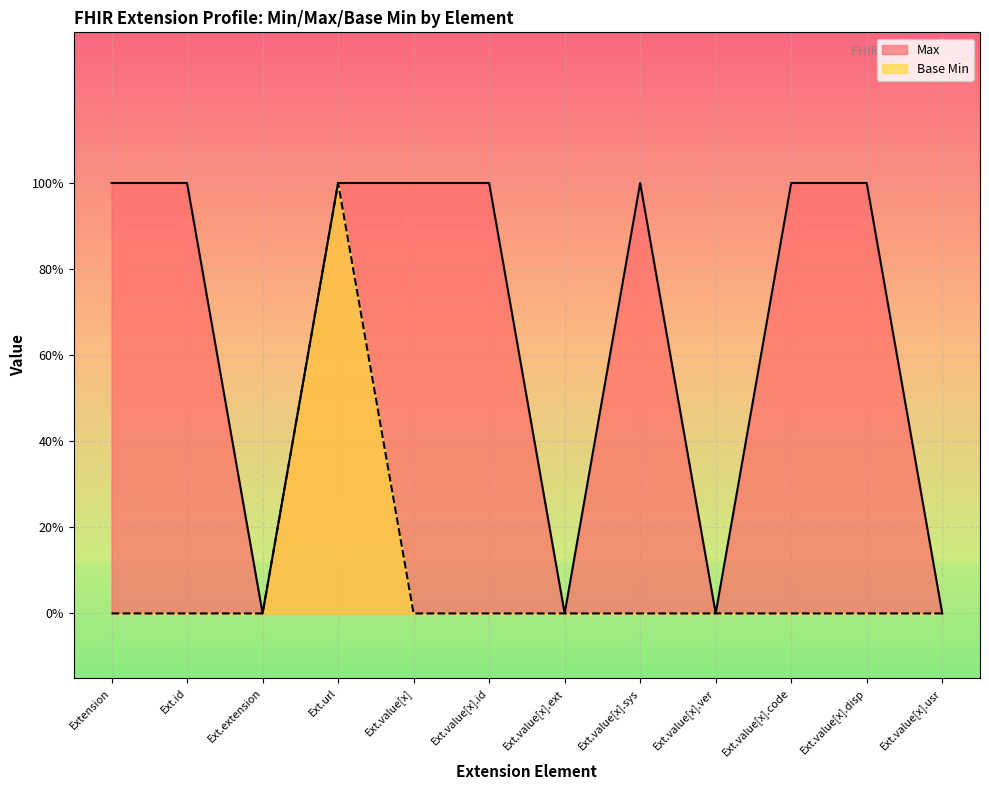

What is the average value of the Max series?

1